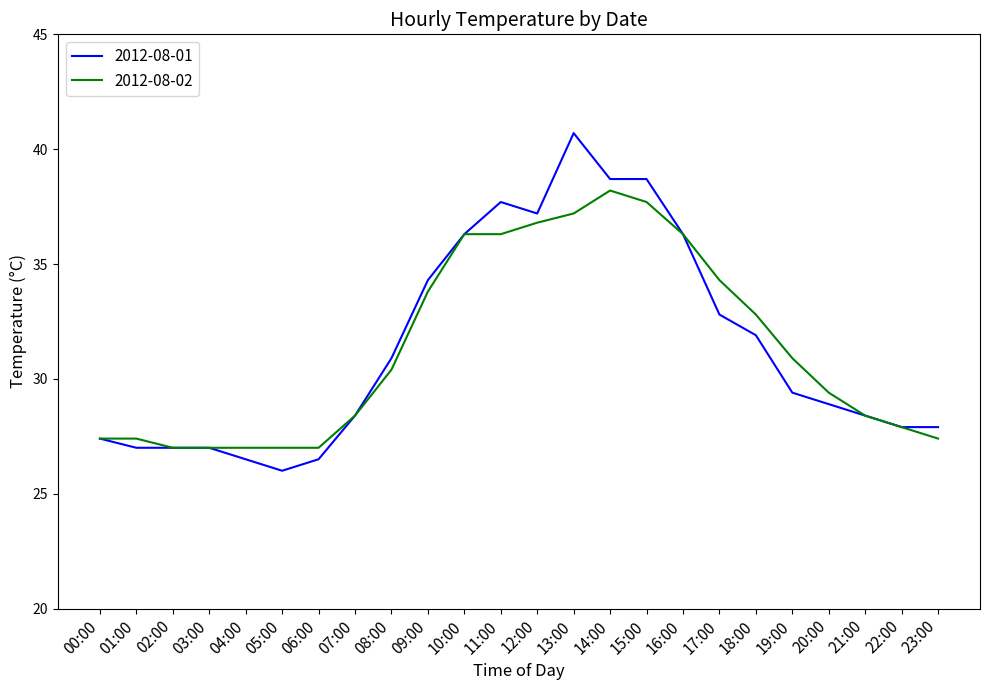

Which series has the widest spread of values?

2012-08-01